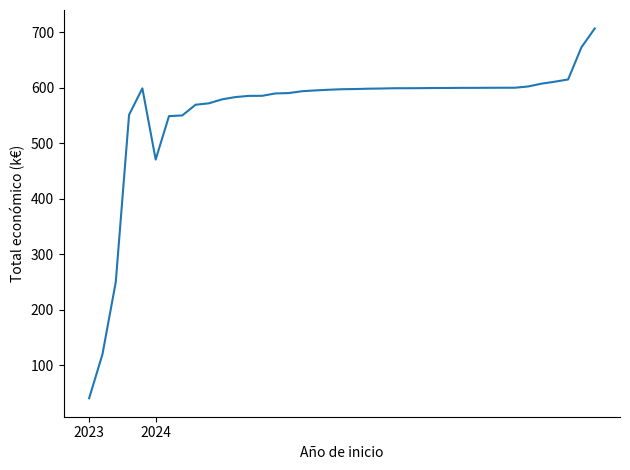

How many distinct data groups are displayed?

1